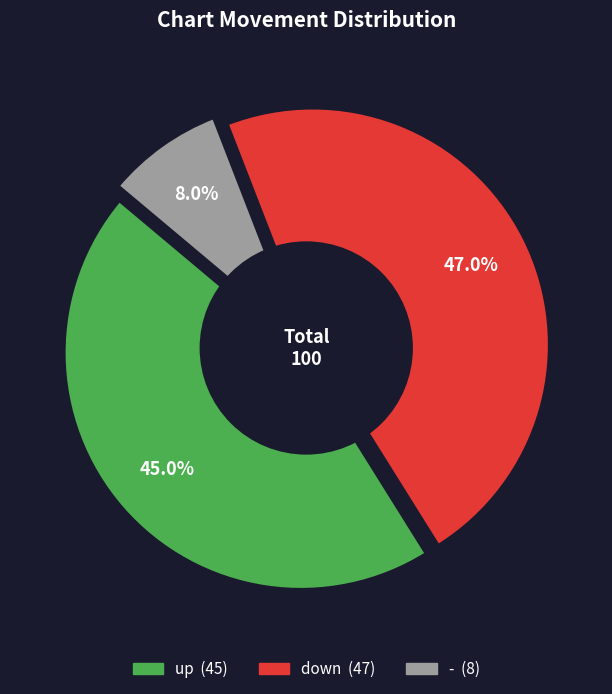

Is - the majority of the pie?

No